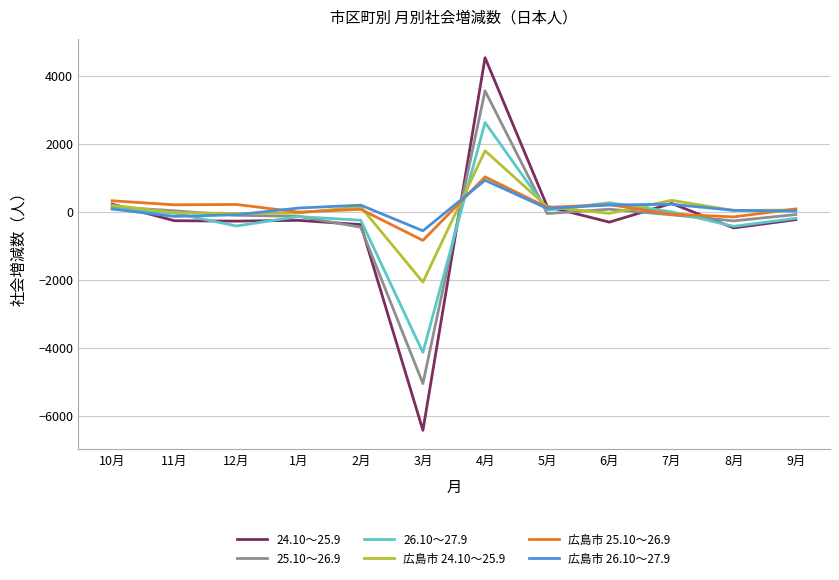

What value does the 広島市 26.10～27.9 series have at 2月?

191